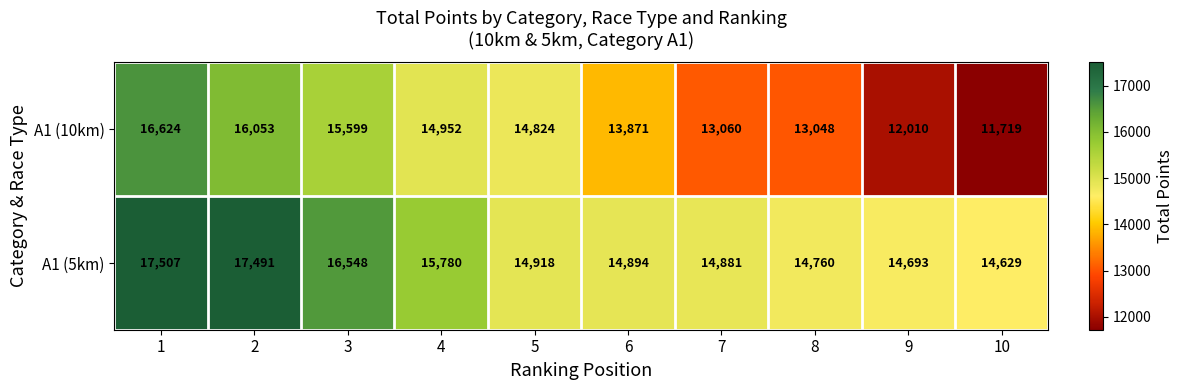

What is the sum of the A1 (10km) values at 3 and 5?

30423